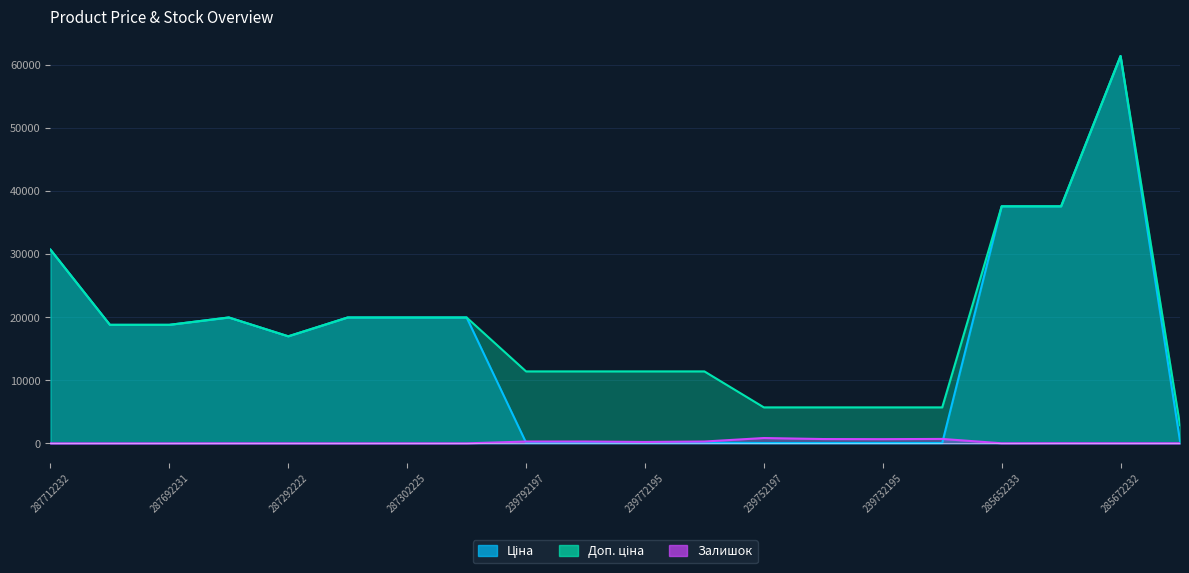

How many data points in Доп. ціна are above 18796?

10